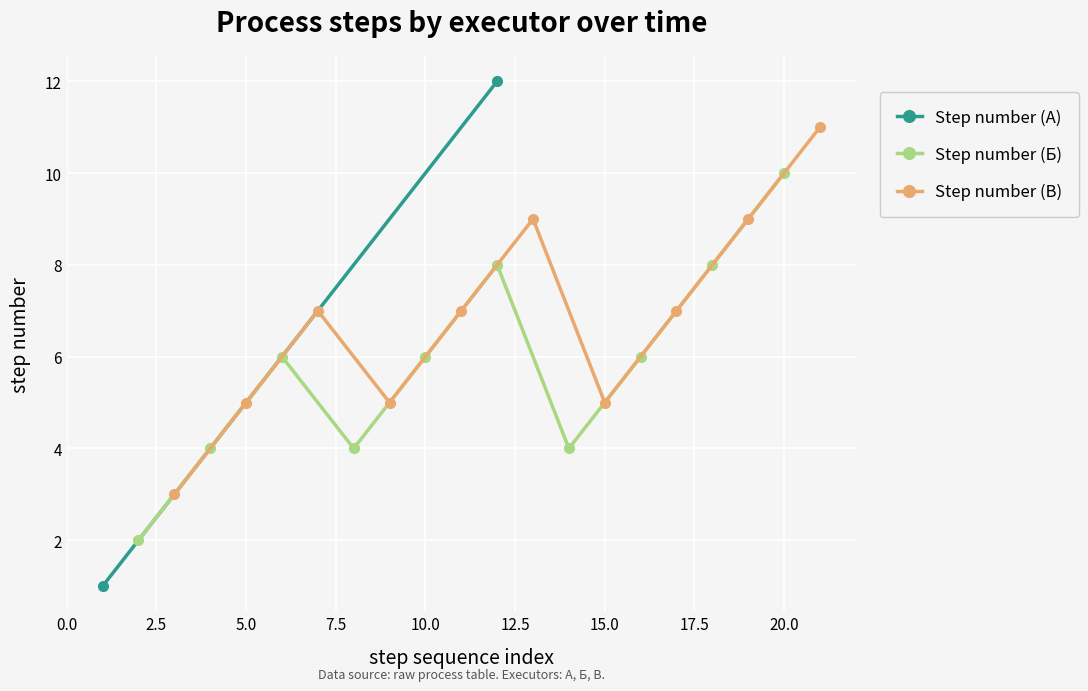

Does the chart display data point markers on the line(s)?

Yes